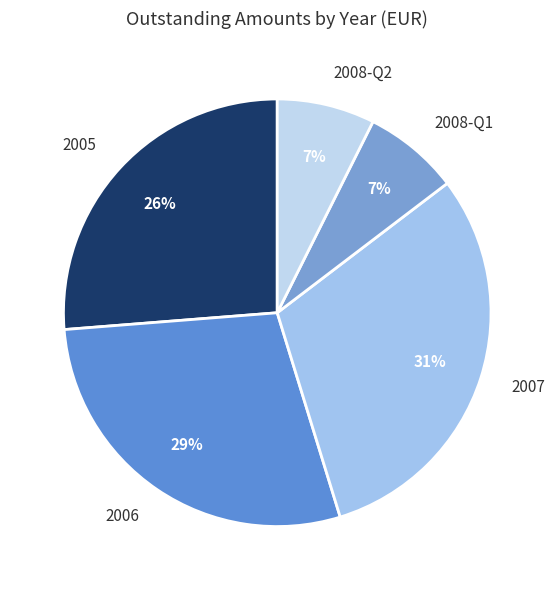

Count the number of slices in the pie.

5